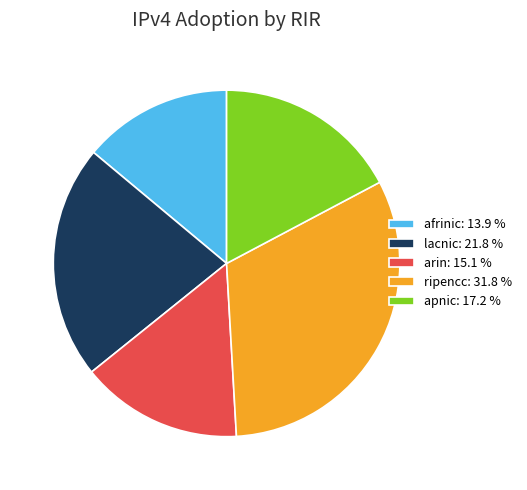

Is the sum of lacnic: 21.8 % and apnic: 17.2 % greater than half?

No